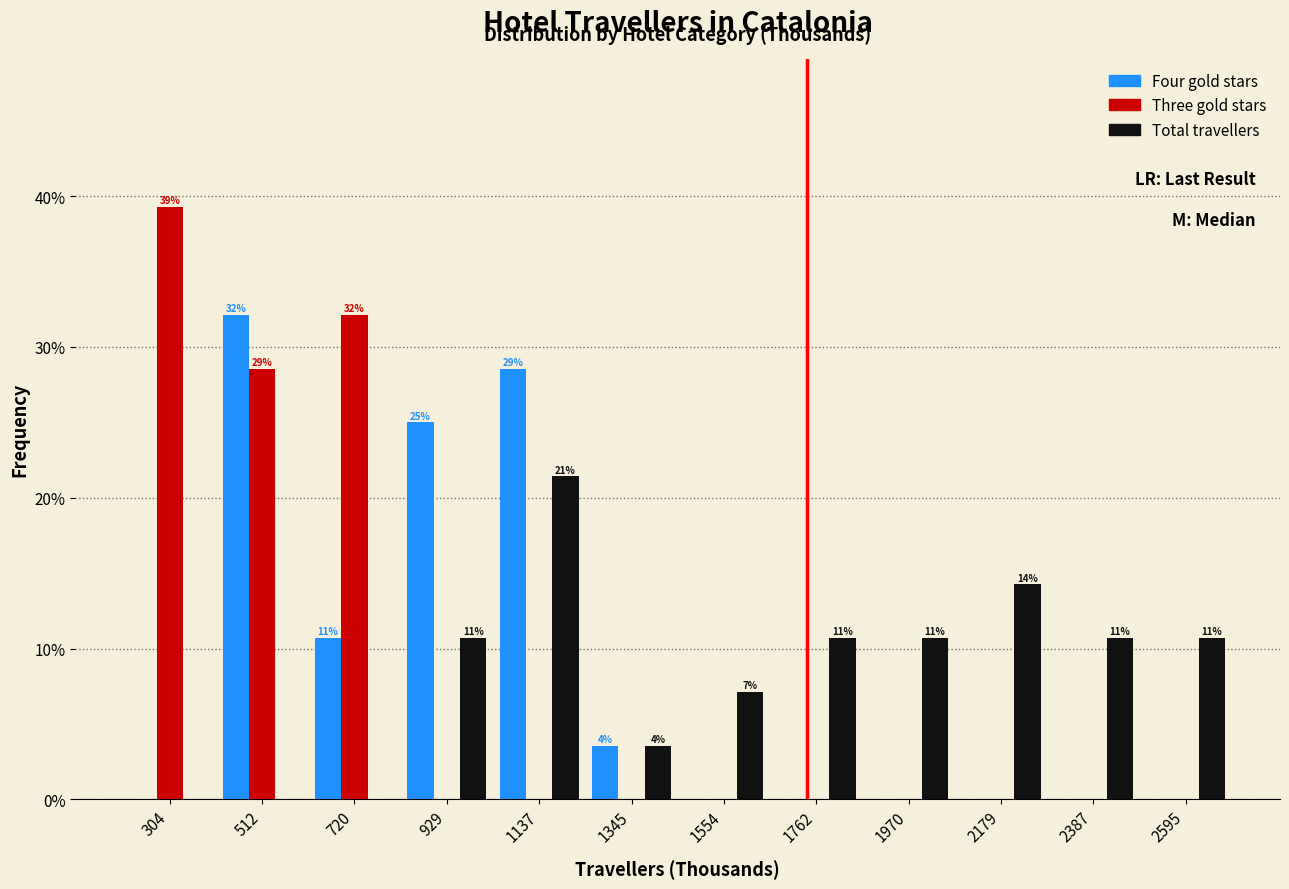

In the Four gold stars series, which range on the x-axis has the tallest bar?

400 to 600